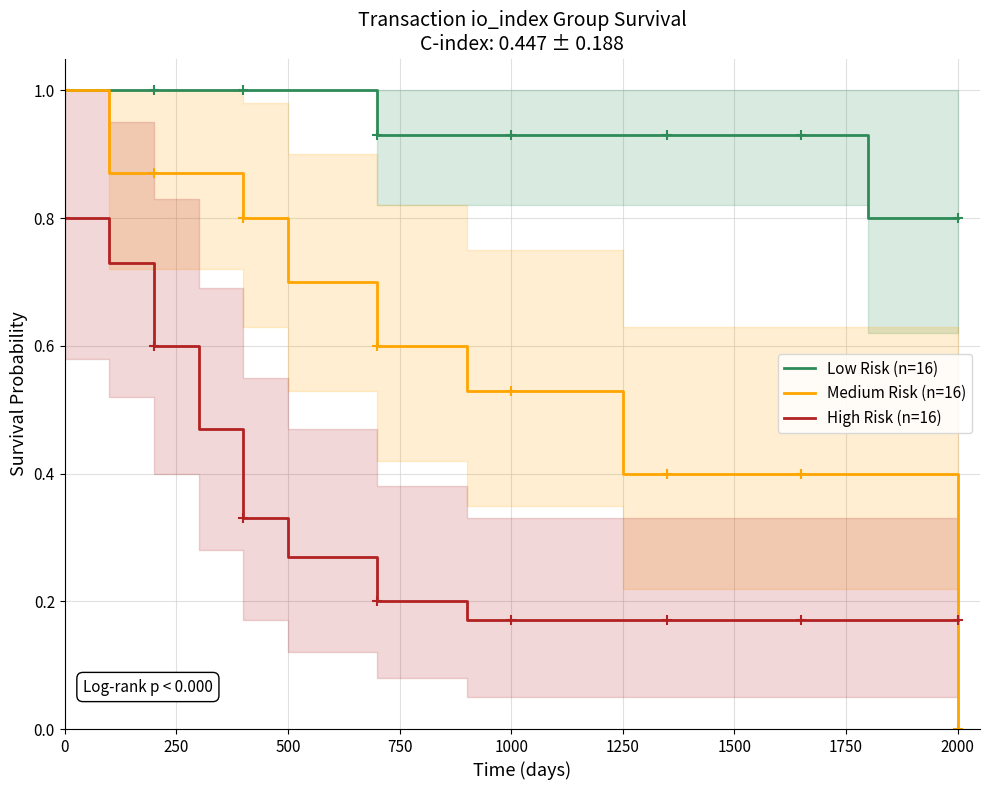

How many distinct data groups are displayed?

3